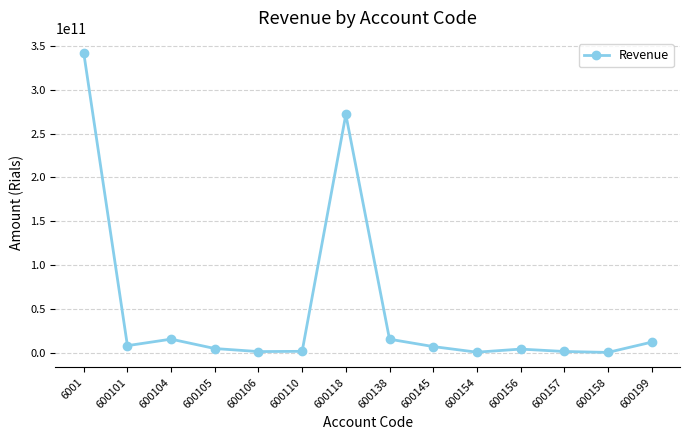

Is it true that the value at 6001 is 598631121458?

False